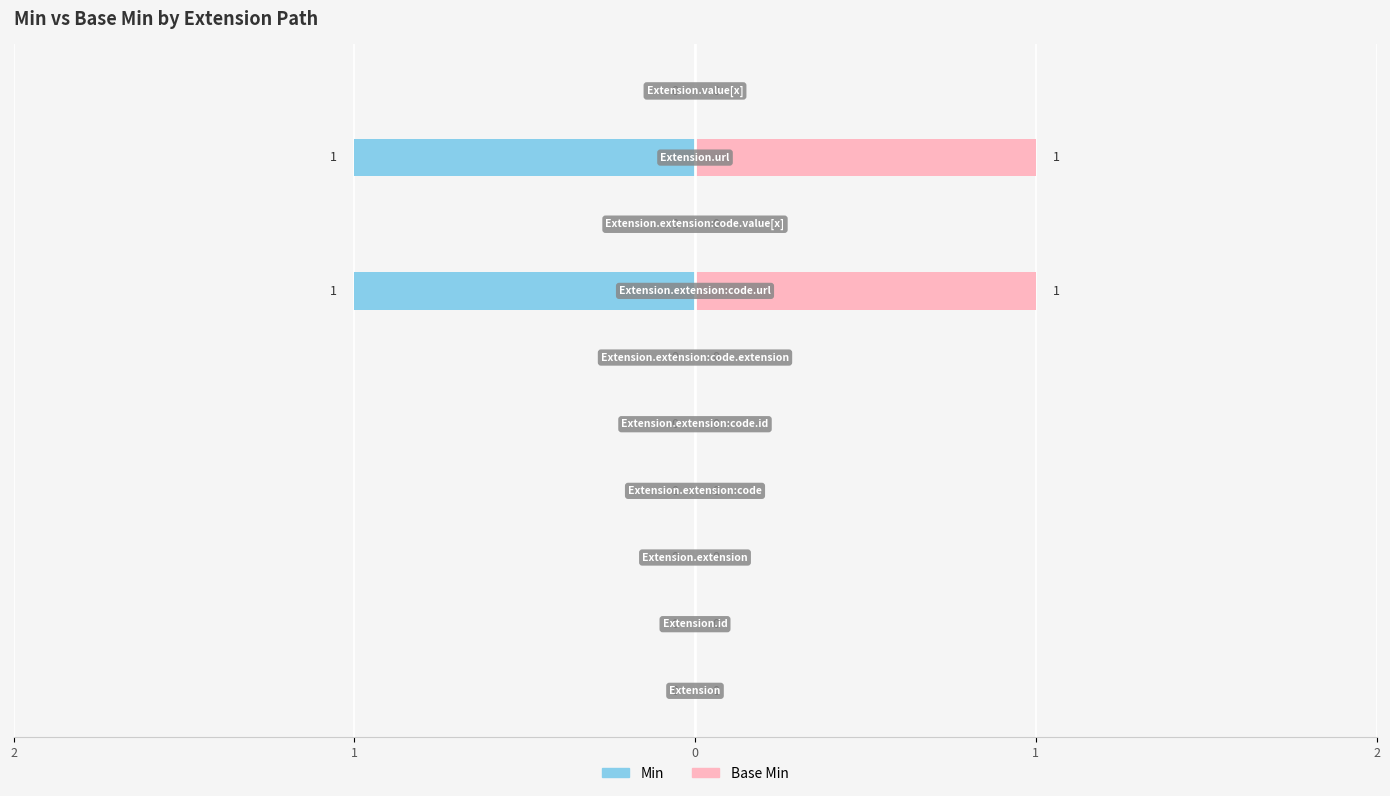

Between 2 and 8, which is larger?

2